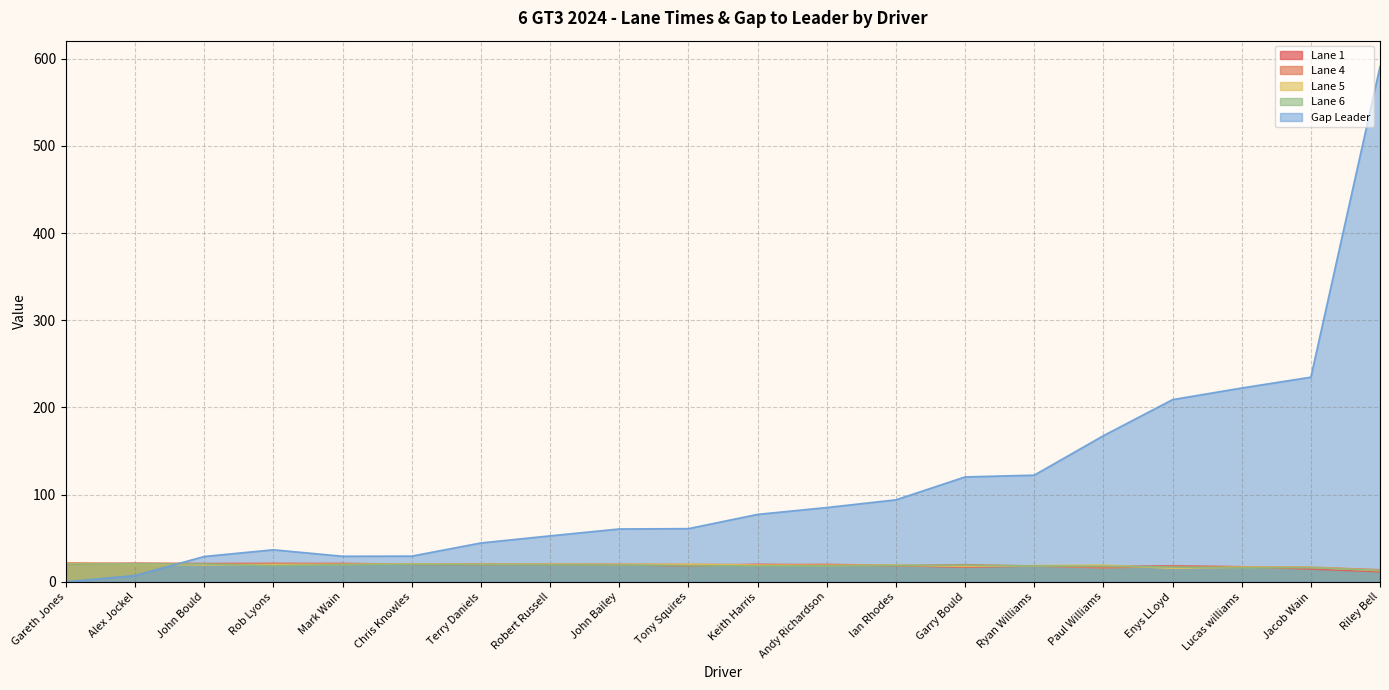

Which series has the largest total across all categories?

Gap Leader